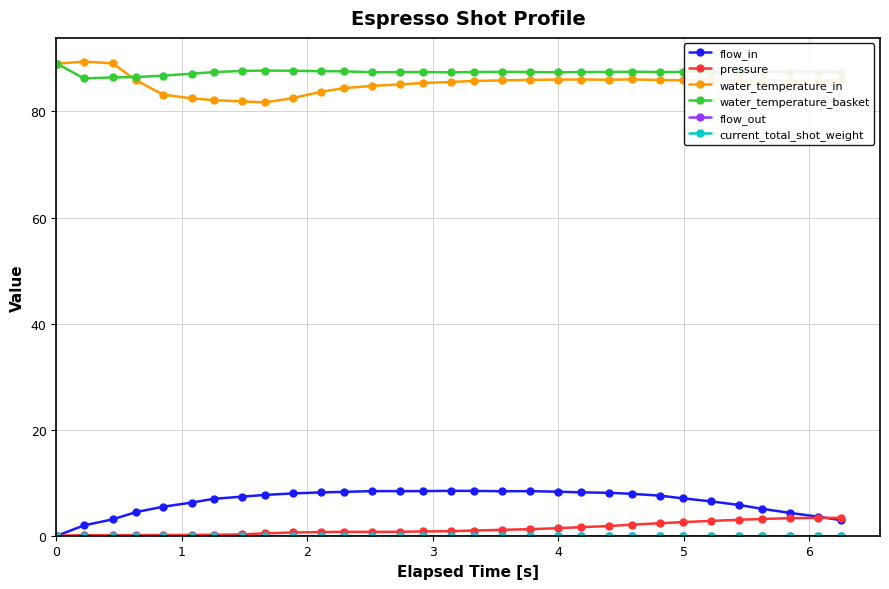

Does the chart have visible grid lines?

Yes